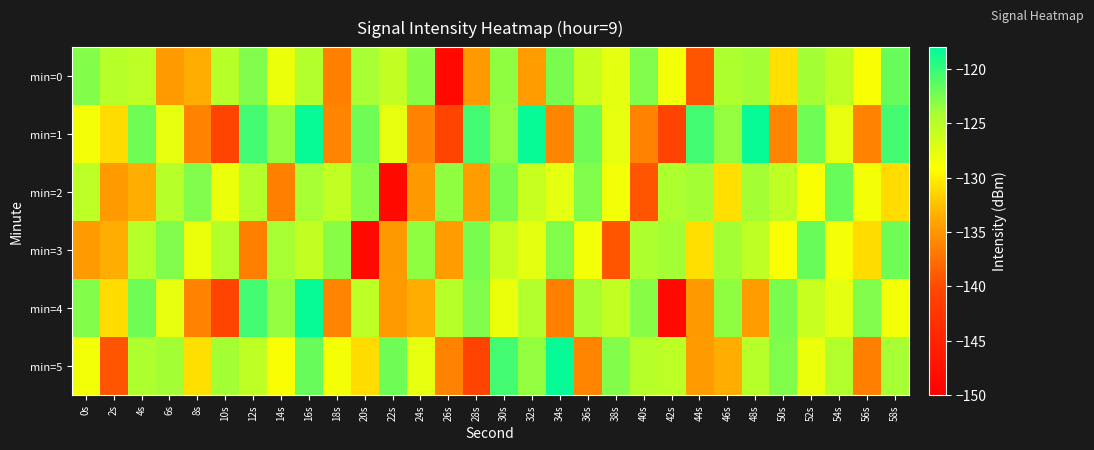

Reading right to left, what are all the values shown in this chart?

min=0: 58s=-121.8	56s=-128.9	54s=-125.5	52s=-124.1	50s=-130.9	48s=-124.1	46s=-124.5	44s=-139.3	42s=-128.5	40s=-122.8	38s=-127.7	36s=-126.0	34s=-122.4	32s=-134.6	30s=-123.3	28s=-134.8	26s=-148.6	24s=-123.0	22s=-125.6	20s=-124.2	18s=-136.5	16s=-124.7	14s=-128.1	12s=-122.8	10s=-125.0	8s=-133.6	6s=-134.6	4s=-125.4	2s=-125.0	0s=-122.9
min=1: 58s=-120.5	56s=-136.2	54s=-127.7	52s=-122.1	50s=-136.1	48s=-118.3	46s=-123.5	44s=-120.5	42s=-140.6	40s=-136.2	38s=-127.7	36s=-122.1	34s=-136.1	32s=-118.3	30s=-123.5	28s=-120.5	26s=-140.6	24s=-136.2	22s=-127.7	20s=-122.1	18s=-136.1	16s=-118.3	14s=-123.5	12s=-120.5	10s=-140.6	8s=-136.2	6s=-127.7	4s=-122.1	2s=-131.1	0s=-128.6
min=2: 58s=-131.1	56s=-128.6	54s=-121.8	52s=-128.9	50s=-125.5	48s=-124.1	46s=-130.9	44s=-124.1	42s=-124.5	40s=-139.3	38s=-128.5	36s=-122.8	34s=-127.7	32s=-126.0	30s=-122.4	28s=-134.6	26s=-123.3	24s=-134.8	22s=-148.6	20s=-123.0	18s=-125.6	16s=-124.2	14s=-136.5	12s=-124.7	10s=-128.1	8s=-122.8	6s=-125.0	4s=-133.6	2s=-134.6	0s=-125.4
min=3: 58s=-122.1	56s=-131.1	54s=-128.6	52s=-121.8	50s=-128.9	48s=-125.5	46s=-124.1	44s=-130.9	42s=-124.1	40s=-124.5	38s=-139.3	36s=-128.5	34s=-122.8	32s=-127.7	30s=-126.0	28s=-122.4	26s=-134.6	24s=-123.3	22s=-134.8	20s=-148.6	18s=-123.0	16s=-125.6	14s=-124.2	12s=-136.5	10s=-124.7	8s=-128.1	6s=-122.8	4s=-125.0	2s=-133.6	0s=-134.6
min=4: 58s=-128.5	56s=-122.8	54s=-127.7	52s=-126.0	50s=-122.4	48s=-134.6	46s=-123.3	44s=-134.8	42s=-148.6	40s=-123.0	38s=-125.6	36s=-124.2	34s=-136.5	32s=-124.7	30s=-128.1	28s=-122.8	26s=-125.0	24s=-133.6	22s=-134.6	20s=-125.4	18s=-136.1	16s=-118.3	14s=-123.5	12s=-120.5	10s=-140.6	8s=-136.2	6s=-127.7	4s=-122.1	2s=-131.1	0s=-122.9
min=5: 58s=-124.2	56s=-136.5	54s=-124.7	52s=-128.1	50s=-122.8	48s=-125.0	46s=-133.6	44s=-134.6	42s=-125.4	40s=-125.0	38s=-122.9	36s=-136.1	34s=-118.3	32s=-123.5	30s=-120.5	28s=-140.6	26s=-136.2	24s=-127.7	22s=-122.1	20s=-131.1	18s=-128.6	16s=-121.8	14s=-128.9	12s=-125.5	10s=-124.1	8s=-130.9	6s=-124.1	4s=-124.5	2s=-139.3	0s=-128.5